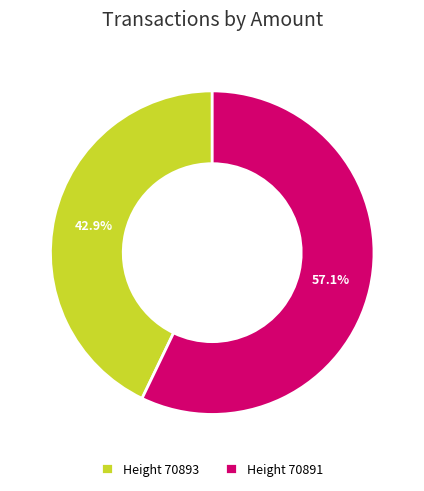

What percentage is NOT represented by Height 70891?

42.9%